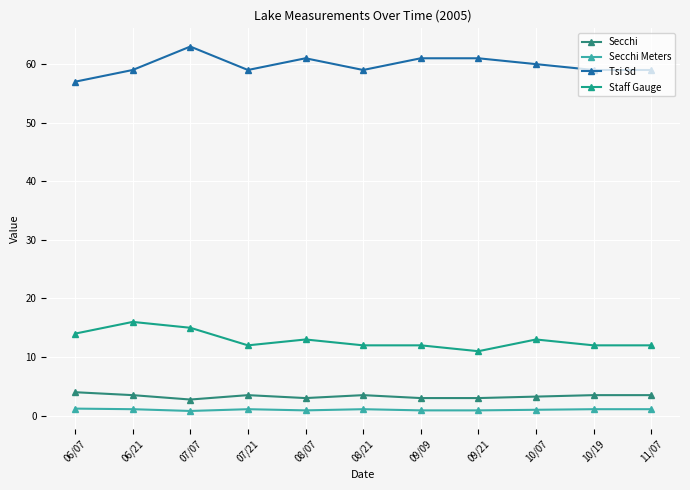

Is it true that Secchi equals 4.1 at 08/07?

False